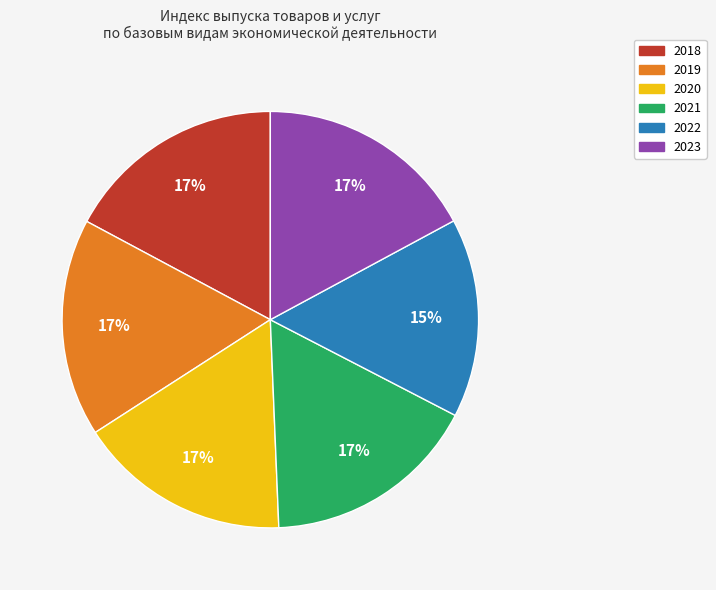

To the nearest percent, what is the average slice percentage?

17%